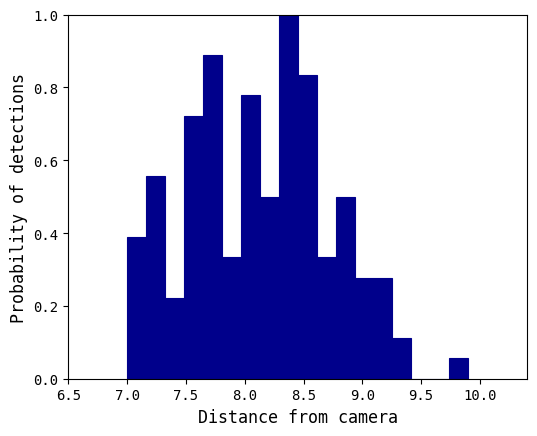

Around what value on the x-axis is the tallest bar? Give the approximate position of its centre, as read against the axis.

8.35